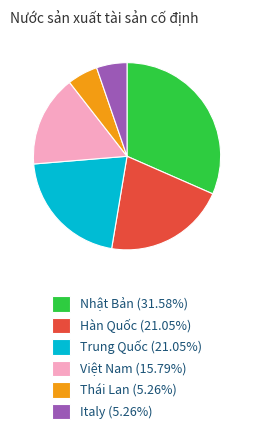

True or false: Việt Nam accounts for 16% of the total.

True